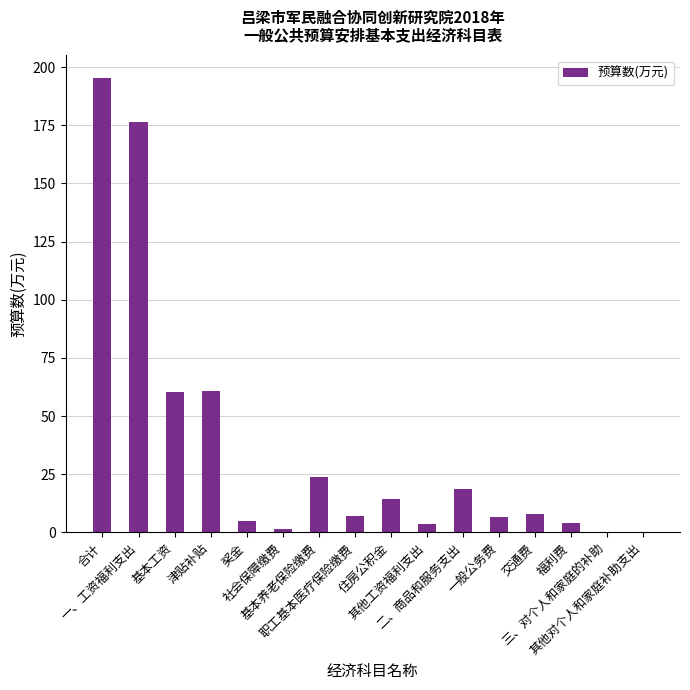

What is the sum of all values?

585.6